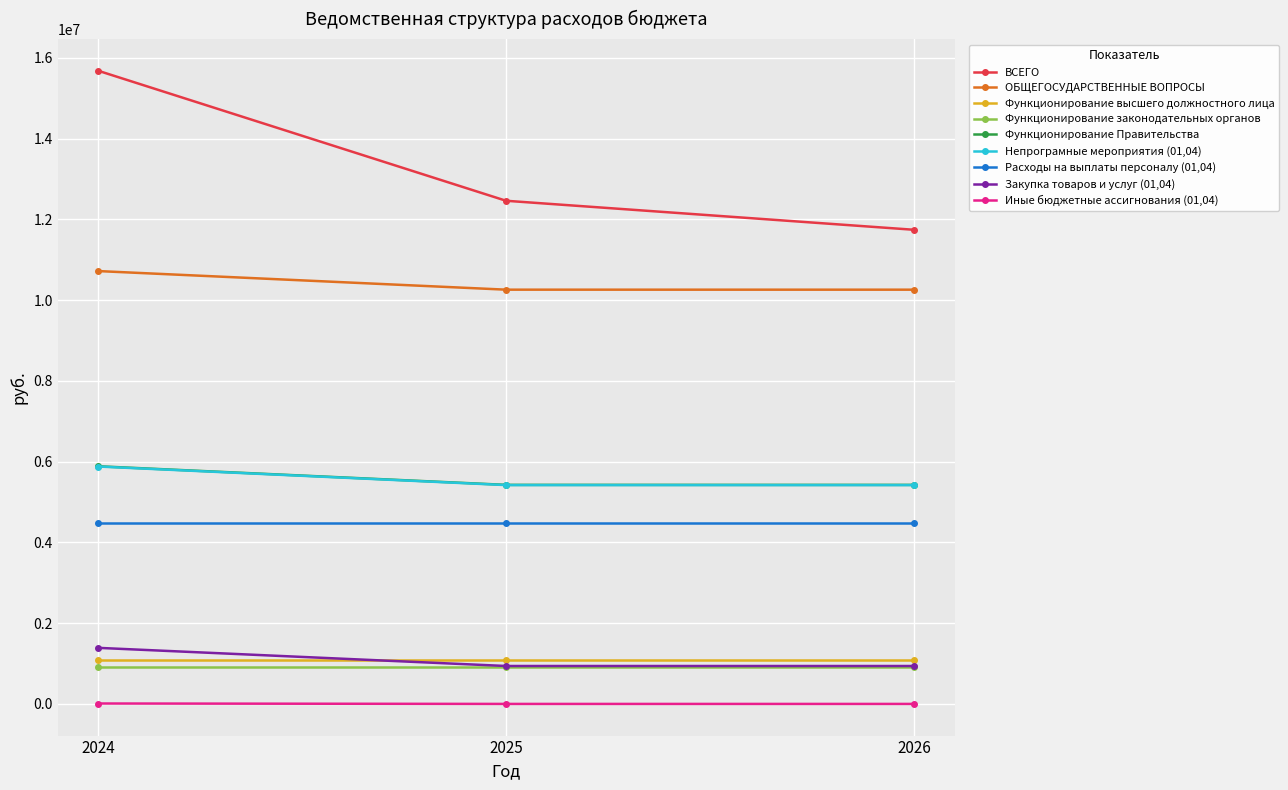

Is the value of ВСЕГО at 2025 greater than the value of Функционирование Правительства at 2026?

Yes